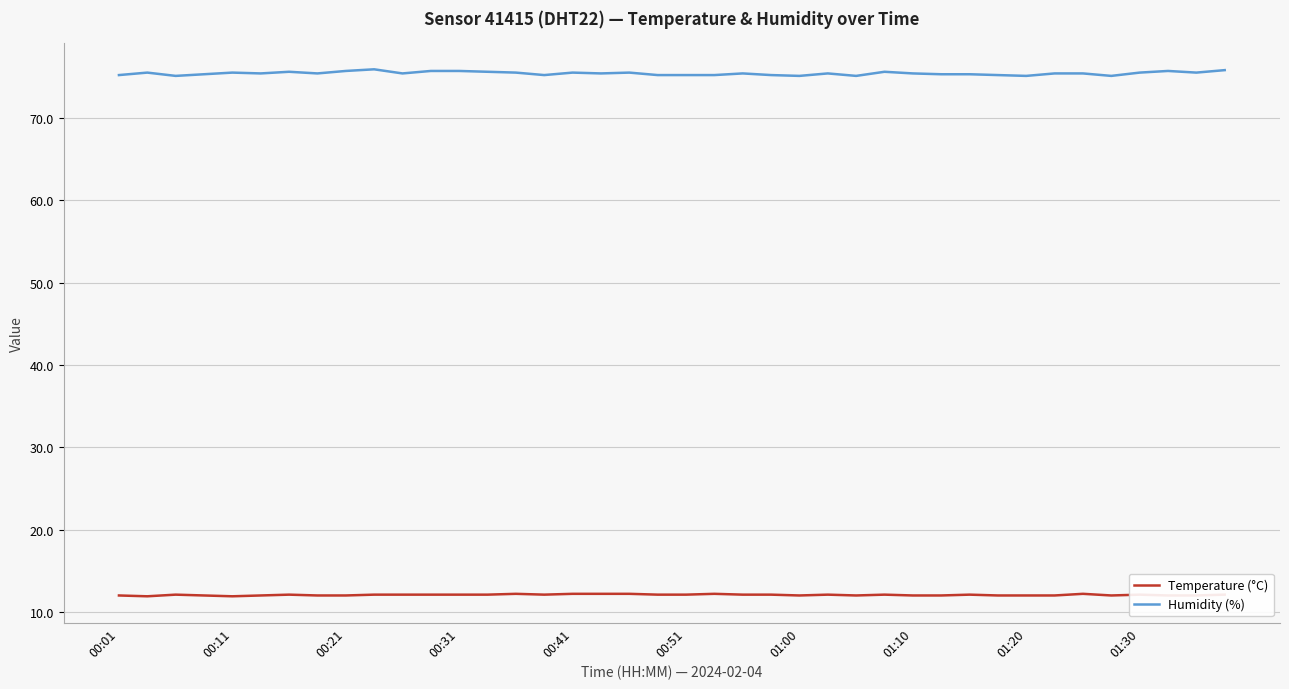

True or false: Temperature (°C) and Humidity (%) cross at least once.

False